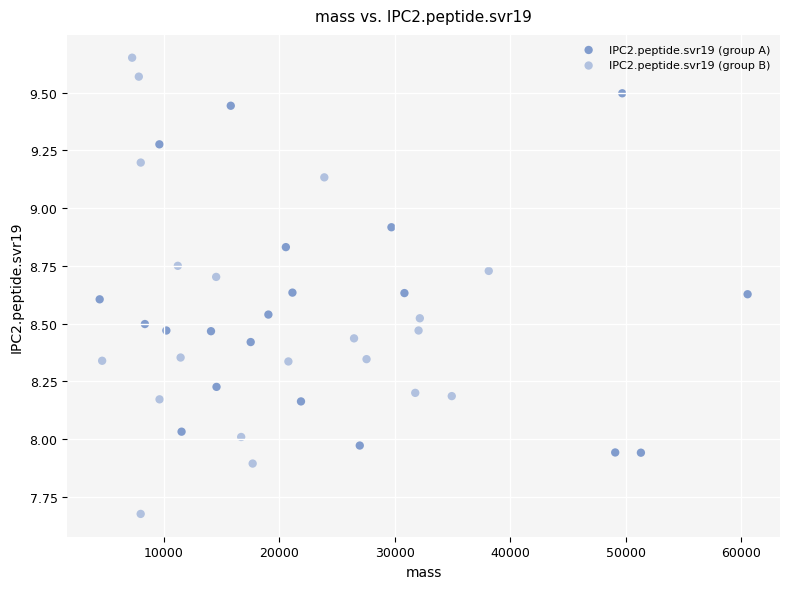

Which series has the widest spread of Y values?

IPC2.peptide.svr19 (group B)